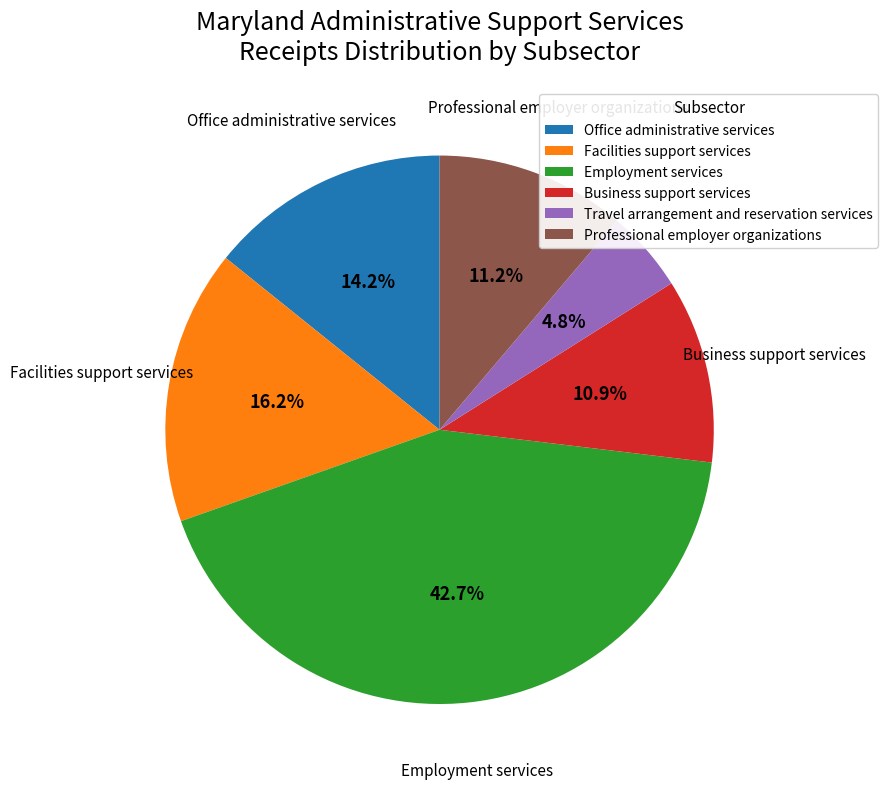

Approximately how many times larger is the value at Professional employer organizations compared to Business support services?

1.0